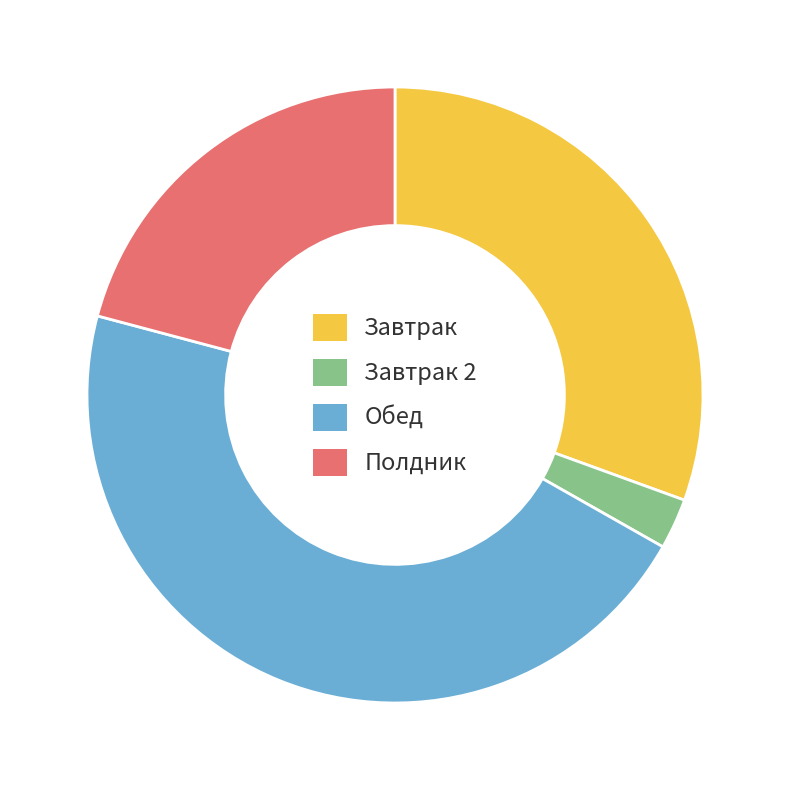

Which slice is the smallest?

Завтрак 2